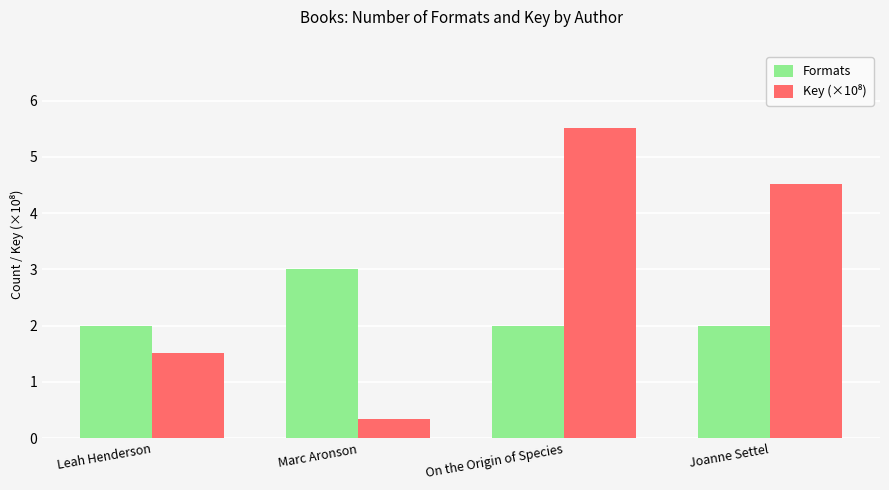

How many bars are there in each group?

2